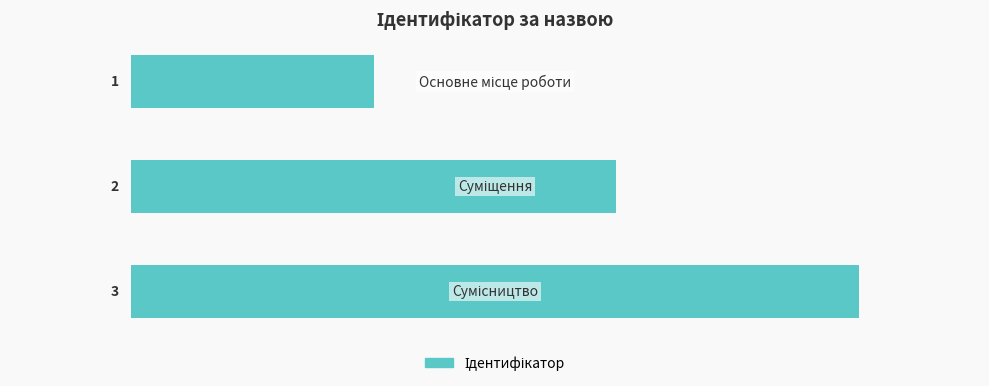

Count the values in the range 1 to 3.

3